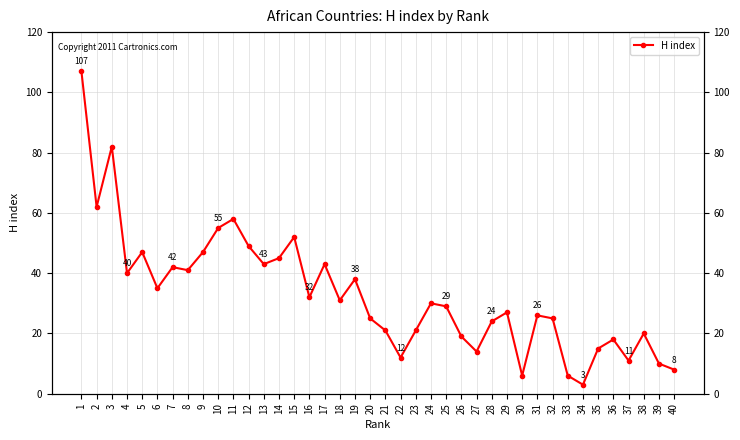

Reading left to right, extract all data points from this chart.

107	62	82	40	47	35	42	41	47	55	58	49	43	45	52	32	43	31	38	25	21	12	21	30	29	19	14	24	27	6	26	25	6	3	15	18	11	20	10	8